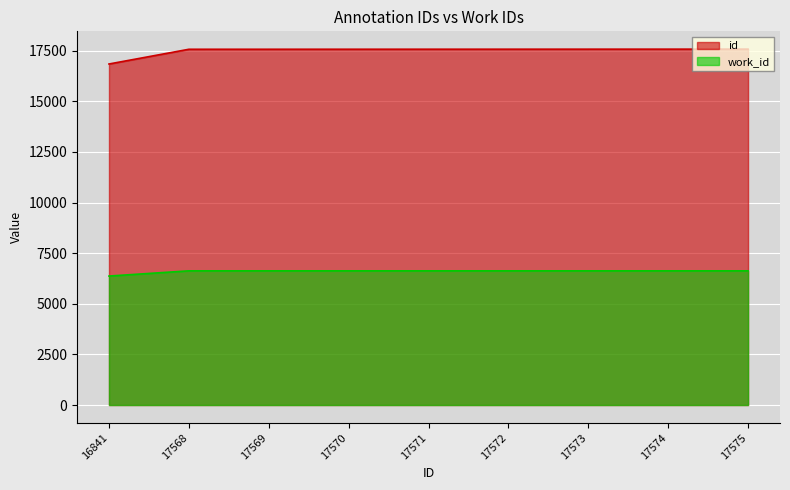

How many lines are shown in the chart?

2